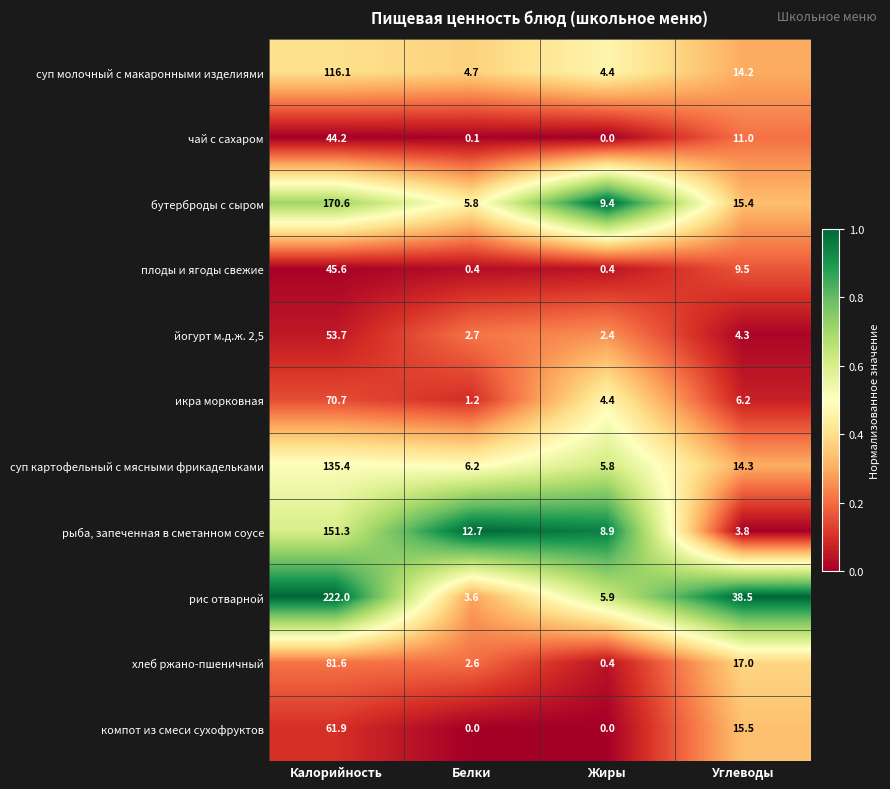

Where is чай с сахаром nearest to the value 22?

Углеводы